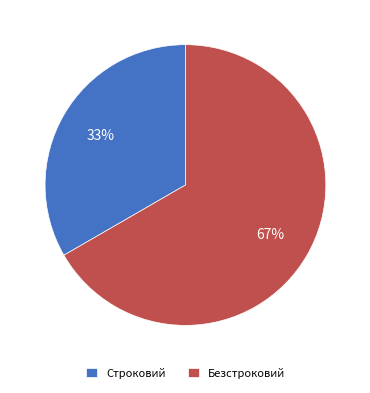

What percentage is the Строковий slice, to the nearest percent?

33%